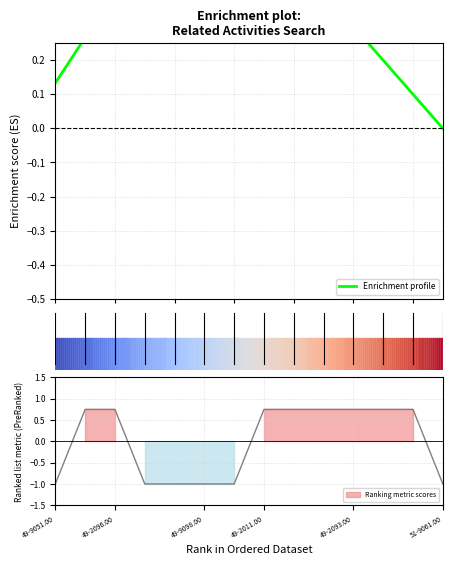

What is the greatest value displayed?

0.7